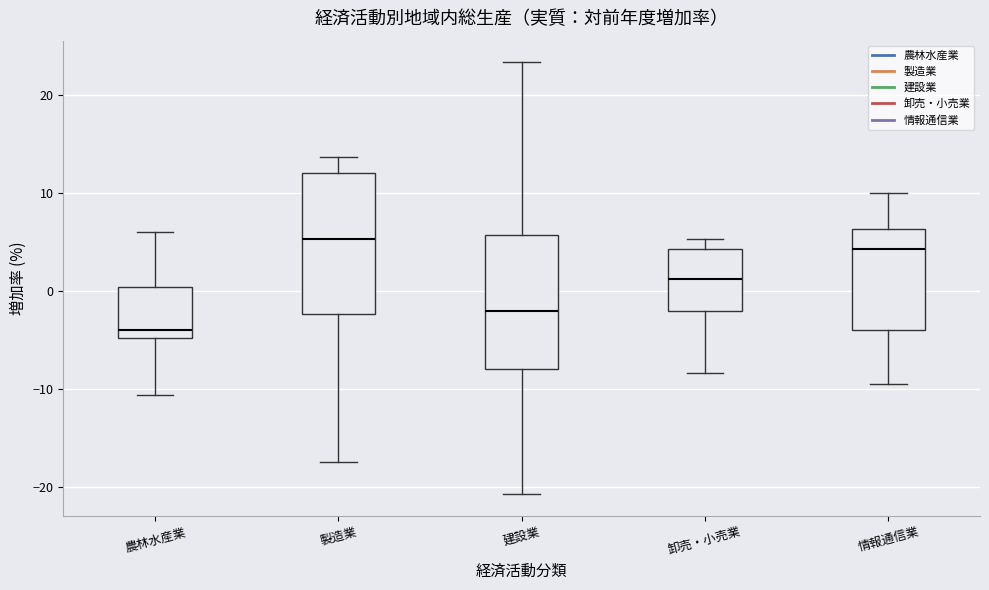

Reading left to right, read every box against the y-axis: the position of its median line, the range the box covers, and the ends of its whiskers. The values are not printed on the chart, so give them approximately, as read against the axis.

農林水産業: median -4, box -5 to 0, whiskers -11 to 6
製造業: median 5, box -2 to 12, whiskers -17 to 14
建設業: median -2, box -8 to 6, whiskers -21 to 23
卸売・小売業: median 1, box -2 to 4, whiskers -8 to 5
情報通信業: median 4, box -4 to 6, whiskers -9 to 10